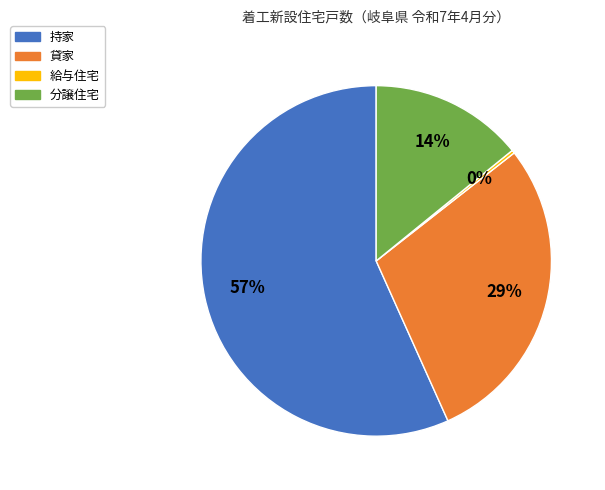

To the nearest percent, what is the average slice percentage?

25%